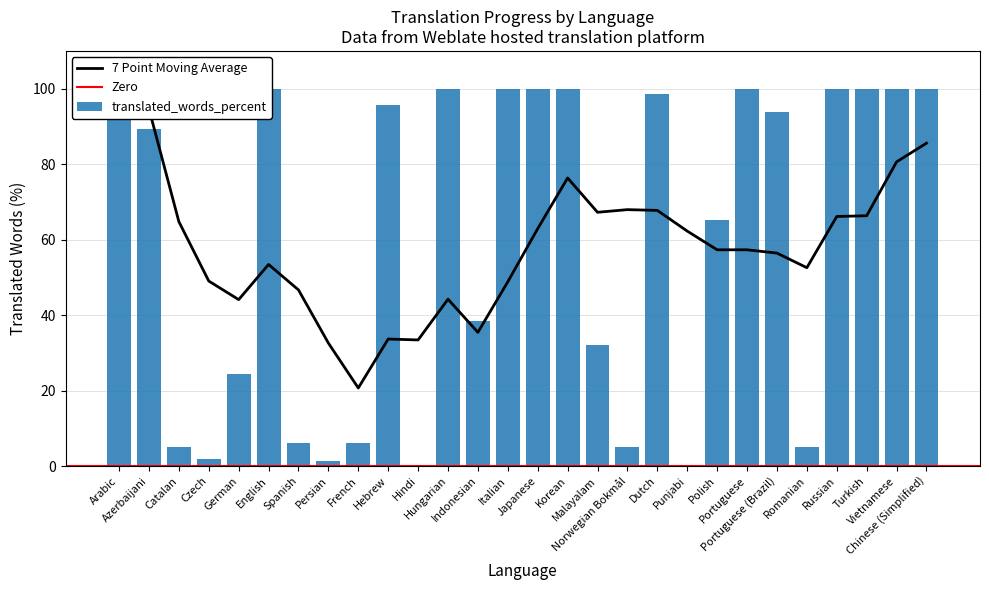

List the labels in order of value, smallest first.

Hindi, Punjabi, Persian, Czech, Catalan, Norwegian Bokmål, Romanian, French, Spanish, German, Malayalam, Indonesian, Polish, Azerbaijani, Portuguese (Brazil), Hebrew, Dutch, Arabic, English, Hungarian, Italian, Japanese, Korean, Portuguese, Russian, Turkish, Vietnamese, Chinese (Simplified)